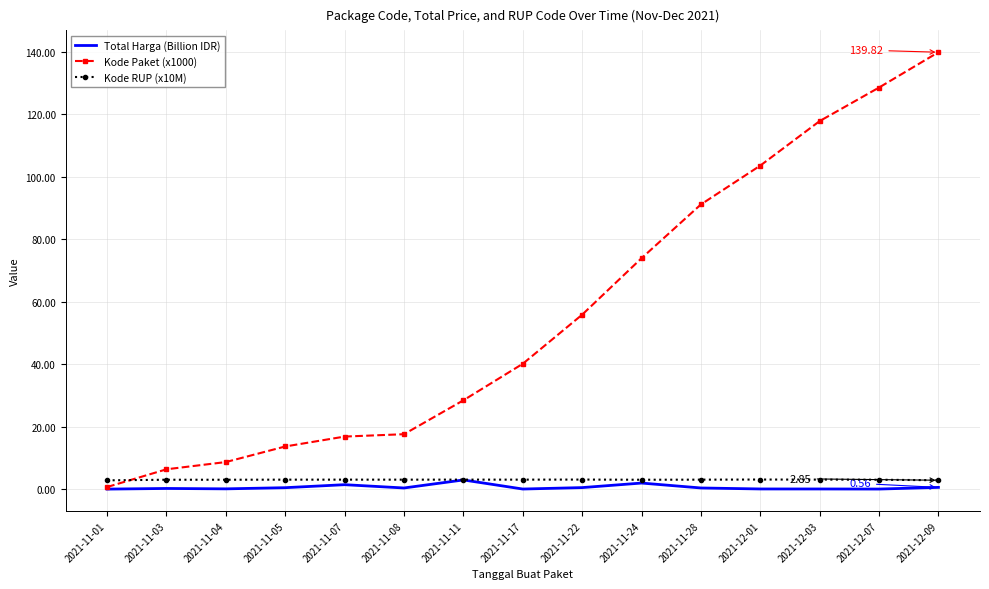

Is the value of Total Harga (Billion IDR) at 2021-11-08 greater than the value of Kode Paket (x1000) at 2021-11-11?

No